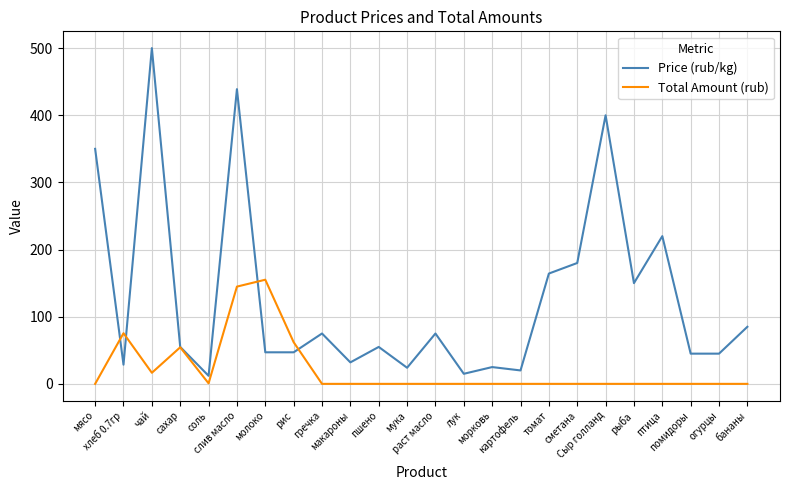

What is the maximum value for Total Amount (rub)?

155.1